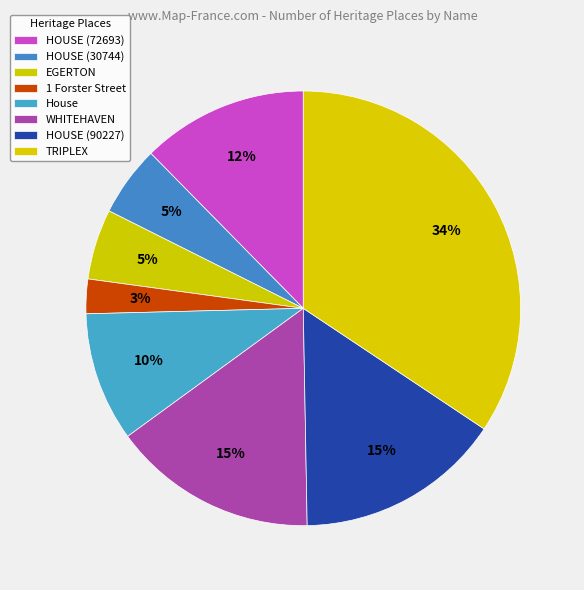

Which slice is the largest?

TRIPLEX